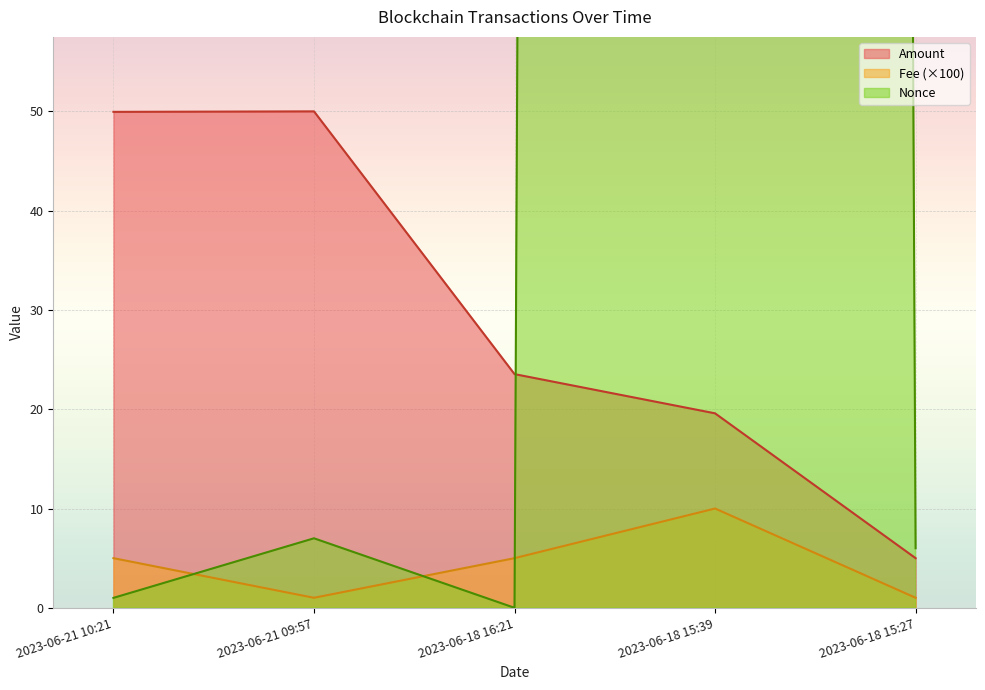

True or false: Nonce and Fee intersect in this chart.

True